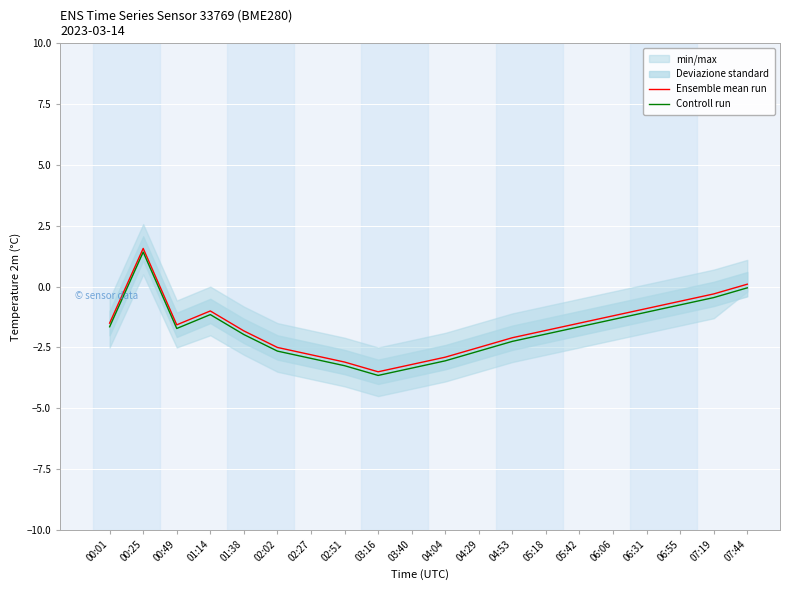

What is the minimum value for Ensemble mean run?

-3.5